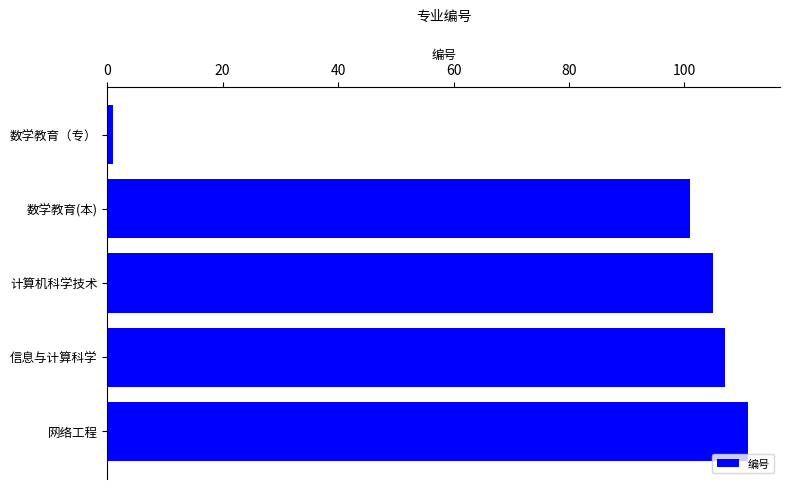

What is the difference between the second highest and minimum values?

106